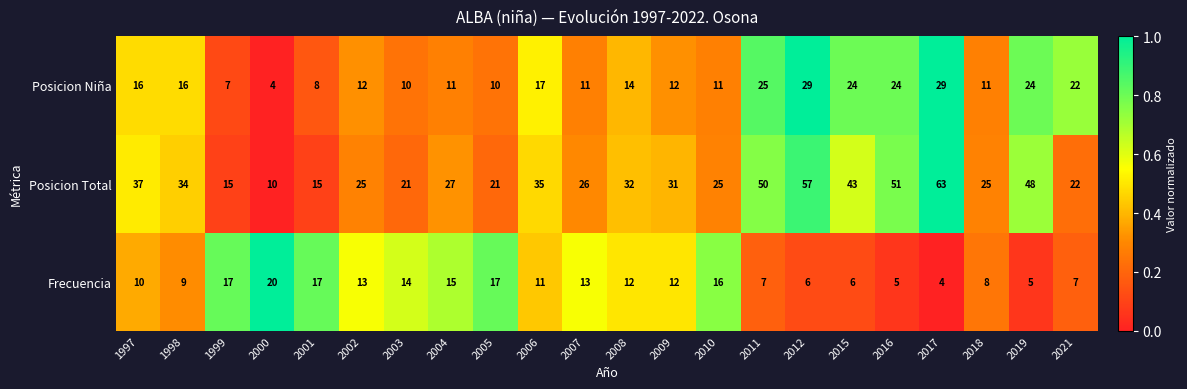

Which category has the highest value across all series?

2017